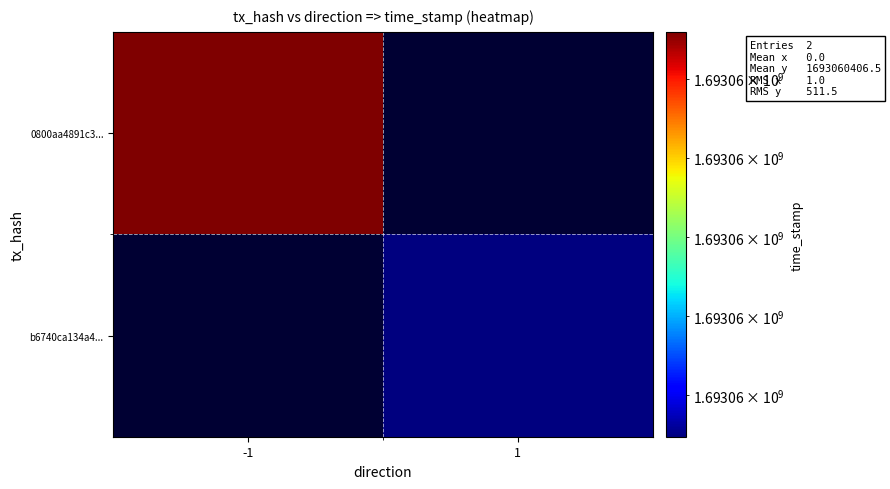

What is the sum of the b6740ca134a4ed788a3e6732428d469d60756f3 values at direction and time_stamp?

1693059896